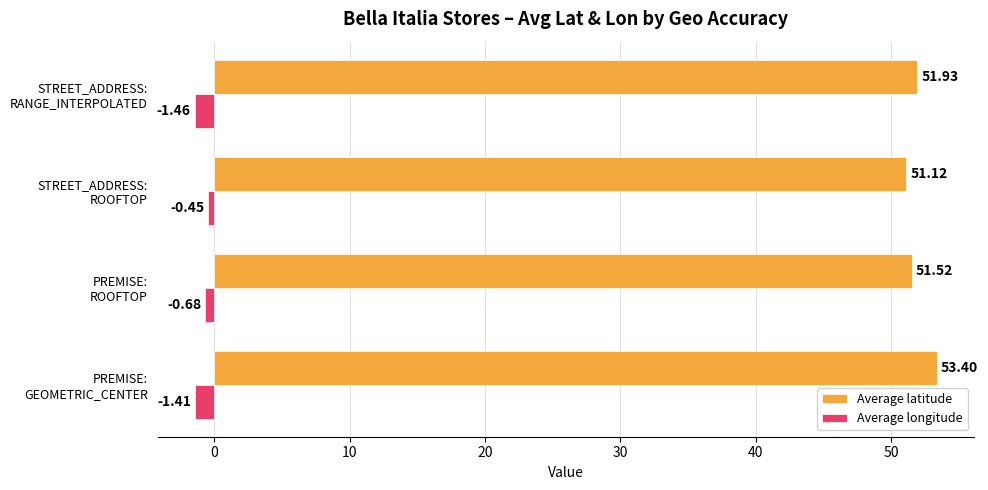

At which label does Average longitude reach its peak?

STREET_ADDRESS:
ROOFTOP